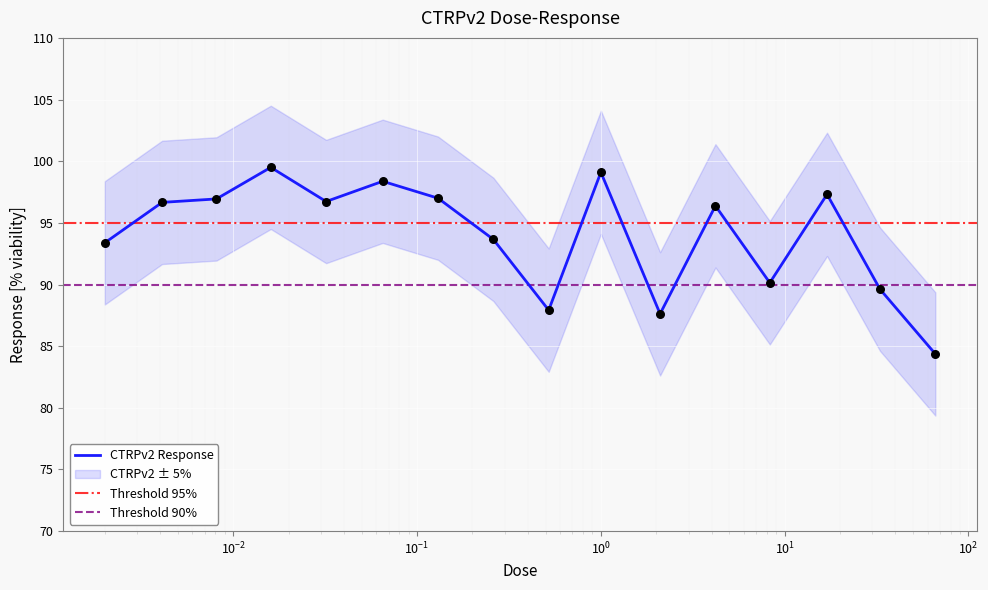

What is the change in value from 0.13 to 0.26?

-3.3